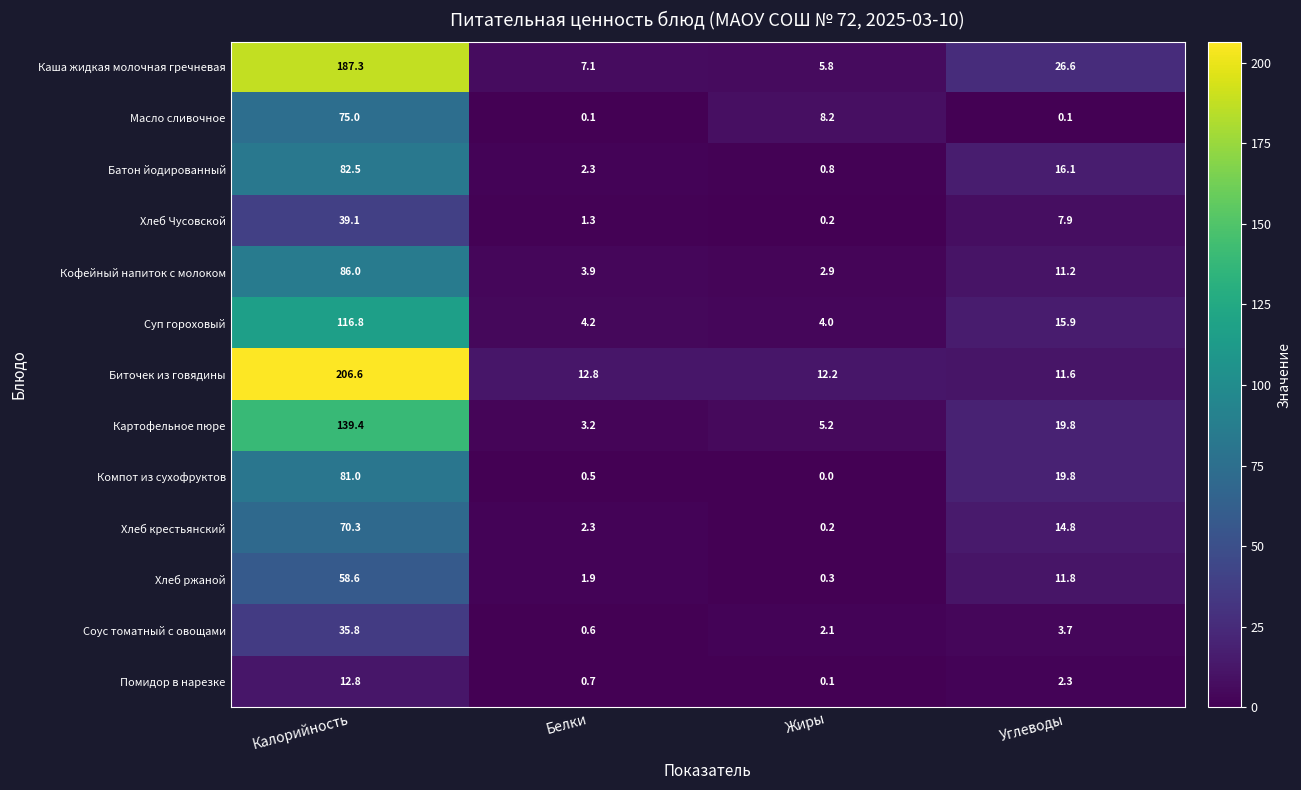

What is the difference between the maximum and minimum values in the Хлеб Чусовской series?

38.9